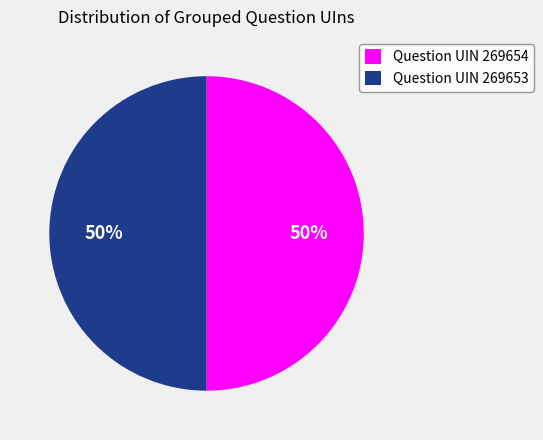

To the nearest percent, what is the combined percentage of Question UIN 269653 and Question UIN 269654?

100%